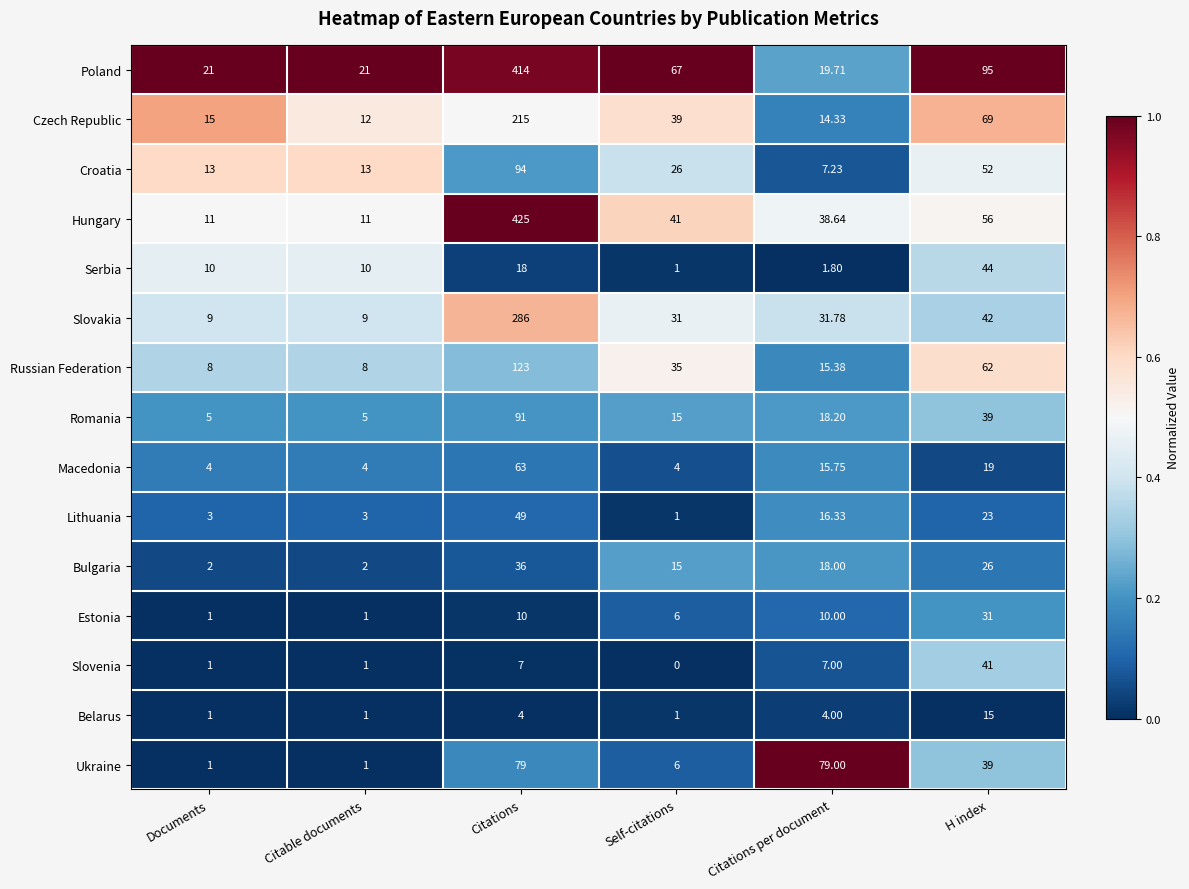

At Citations, list the series in order from largest to smallest.

Hungary, Poland, Slovakia, Czech Republic, Russian Federation, Croatia, Romania, Ukraine, Macedonia, Lithuania, Bulgaria, Serbia, Estonia, Slovenia, Belarus